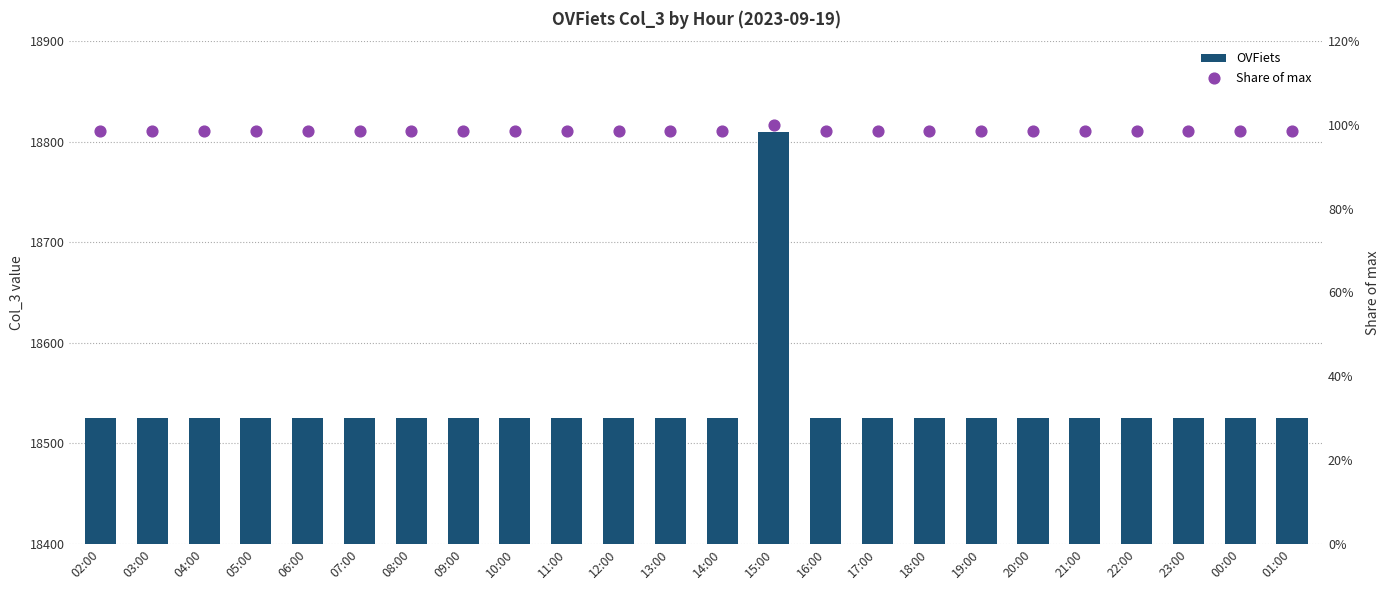

Which series reaches the maximum Y coordinate?

OVFiets